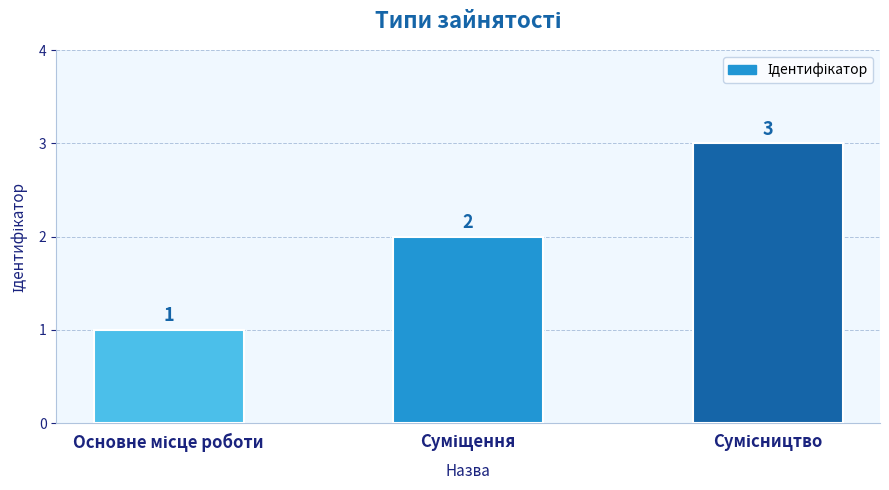

Reading right to left, transcribe all the data shown in this chart.

3	2	1